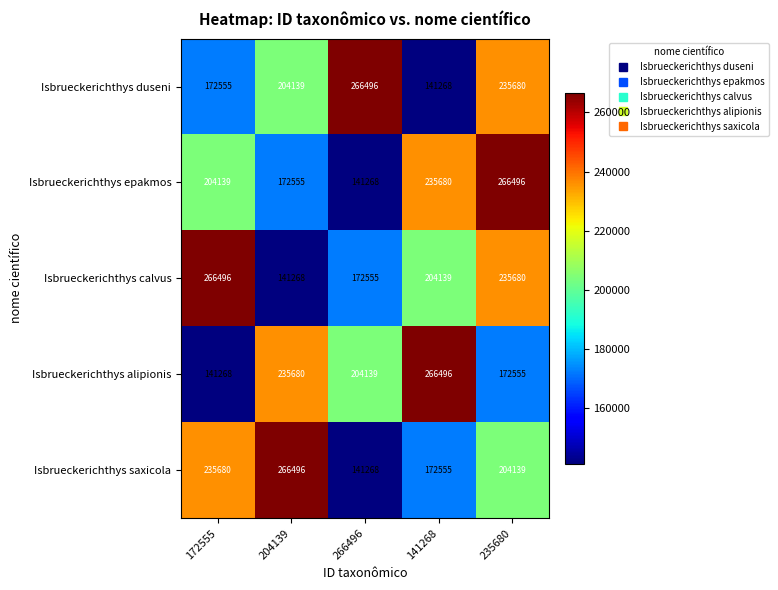

What is the spread (max minus min) of values at 204139?

125228